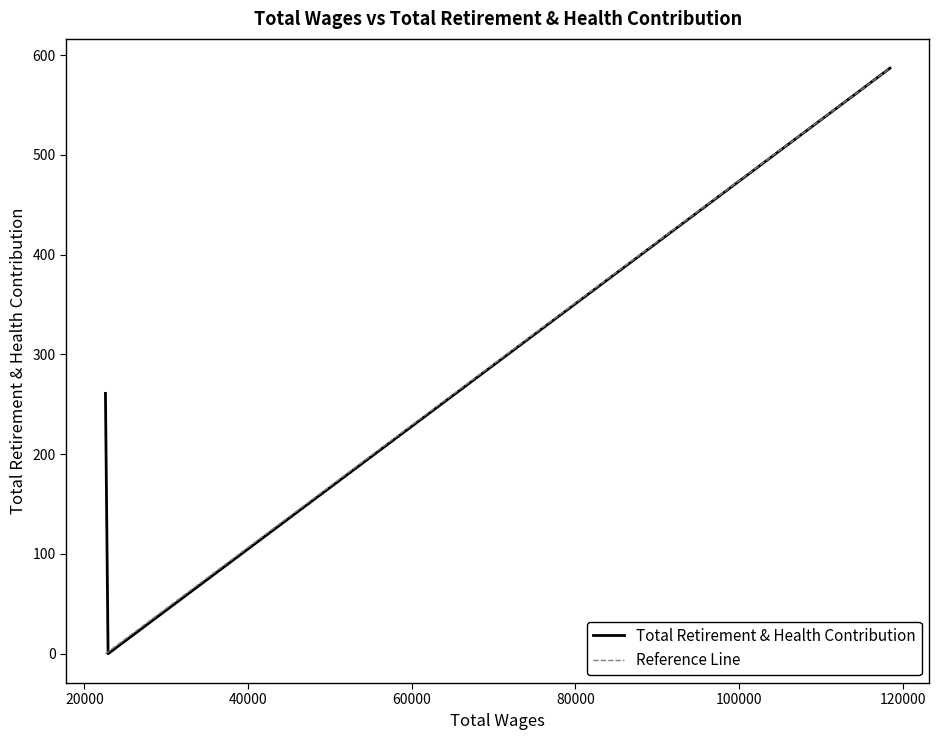

At which category does the chart reach its minimum across all series?

22900.0